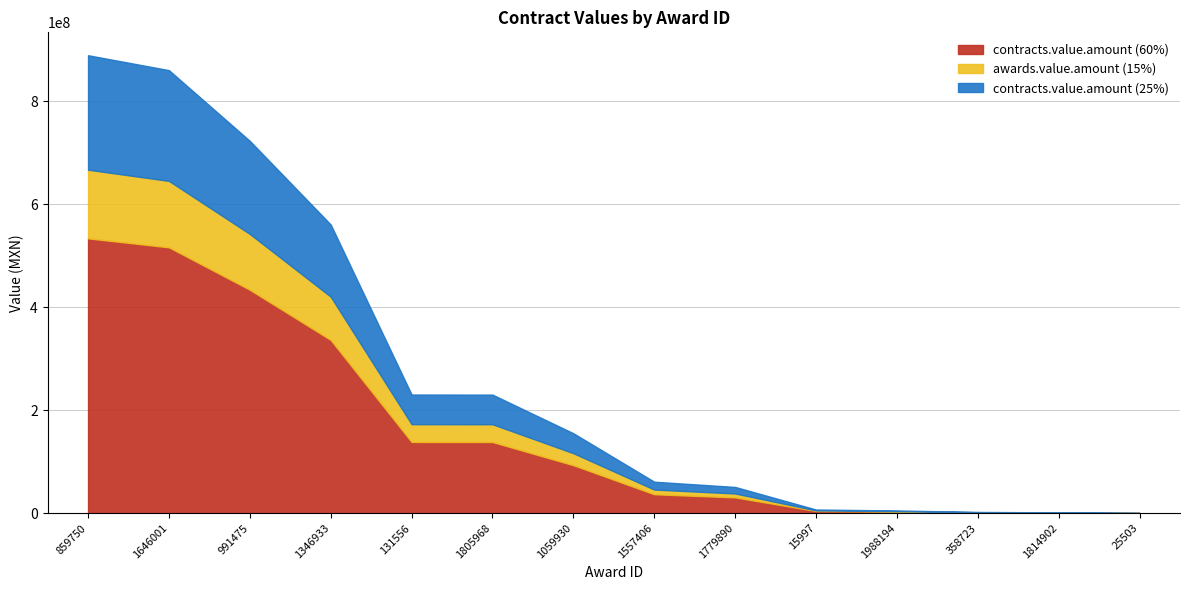

True or false: contracts.value.amount and awards.value.amount cross at least once.

False